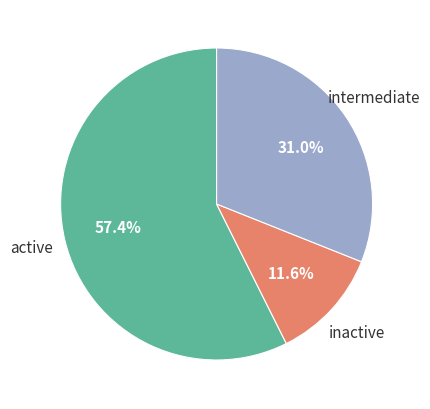

Which category has the biggest portion of the pie?

active